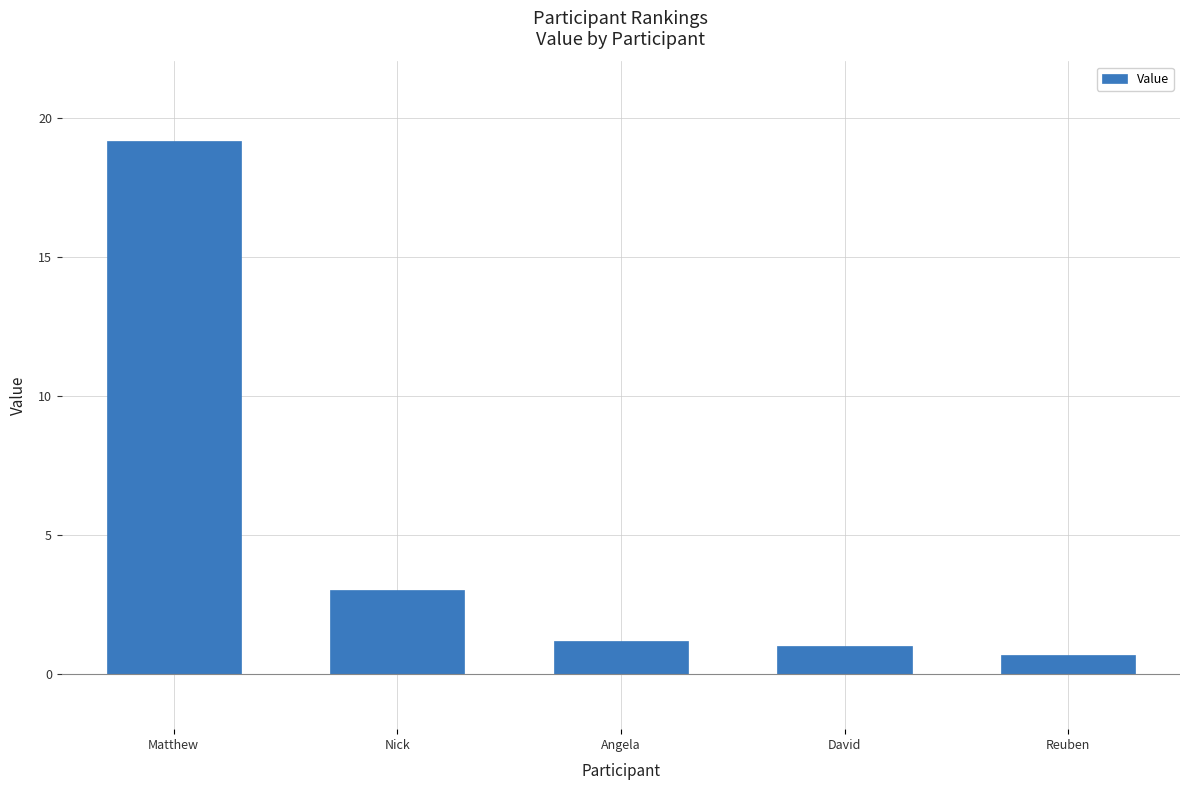

Read the value at Nick.

3.0